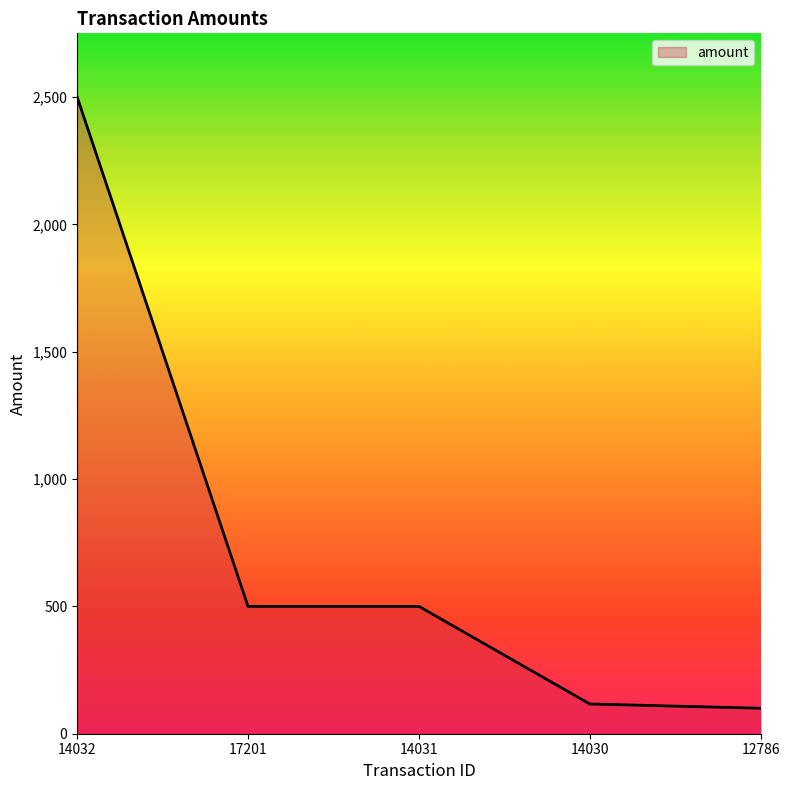

Reading left to right, transcribe all the data shown in this chart.

2500.0	500.0	500.0	116.8	100.0